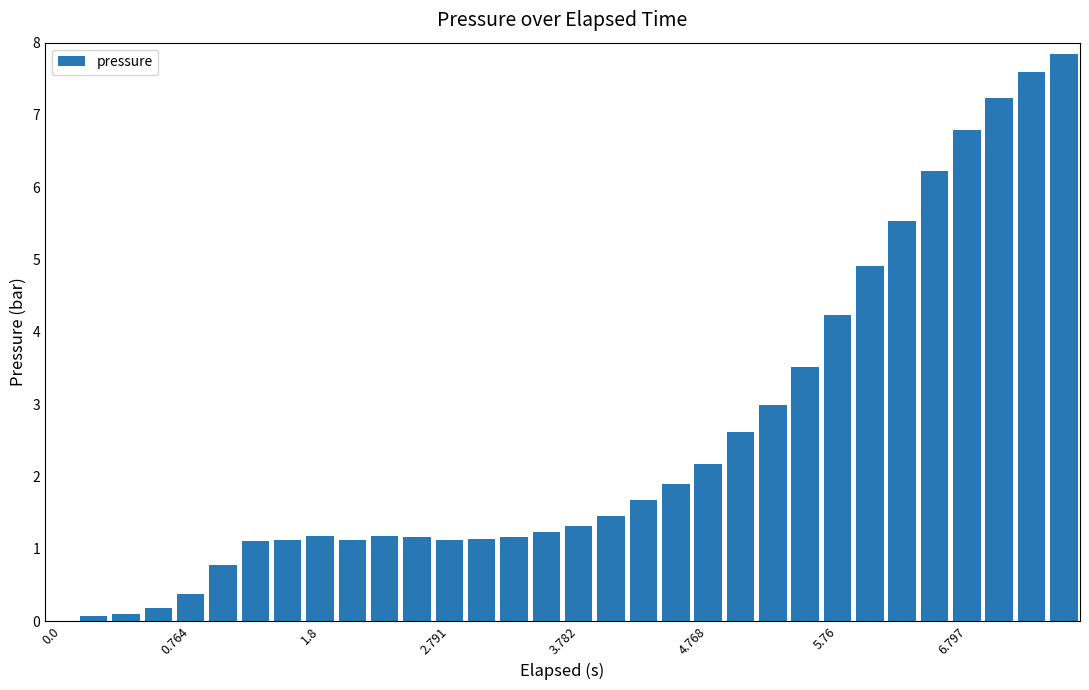

What is the sum of all values?

81.0